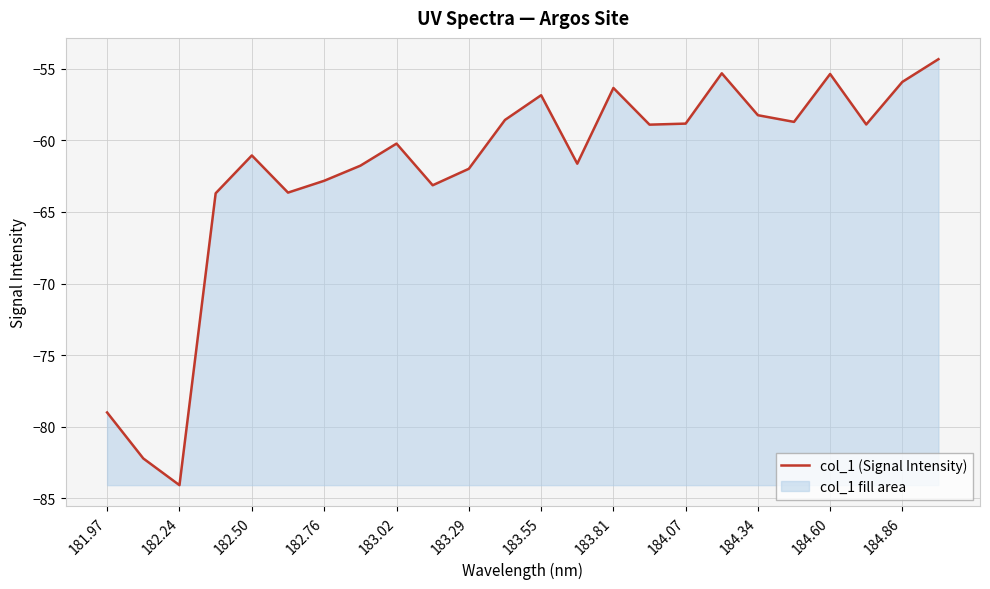

What is the difference between the values at 184.60 and 184.07?

3.5